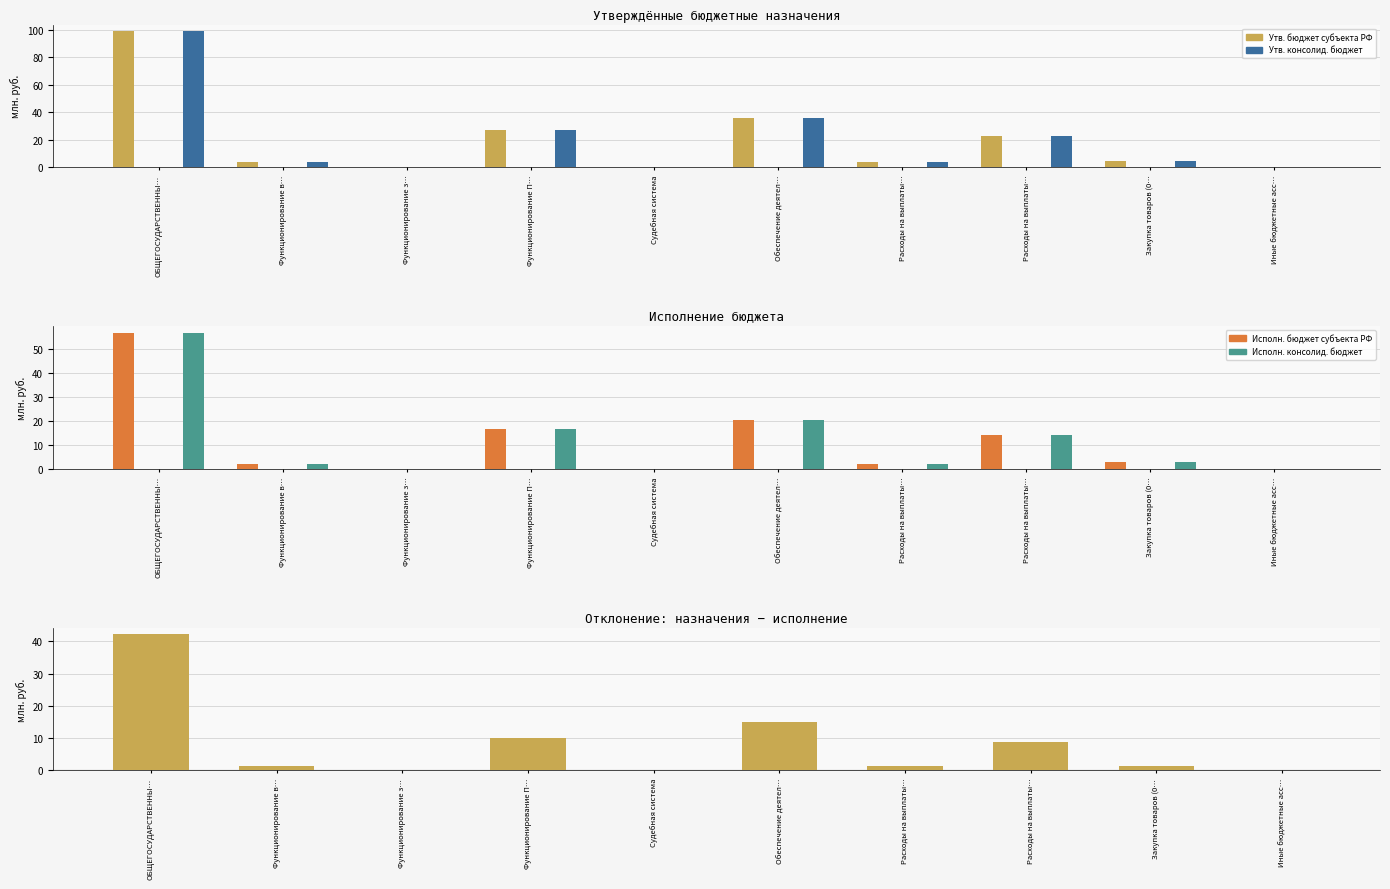

What is the value of the Исполн. консолид. бюджет bar at the 9th from the left?

2.7